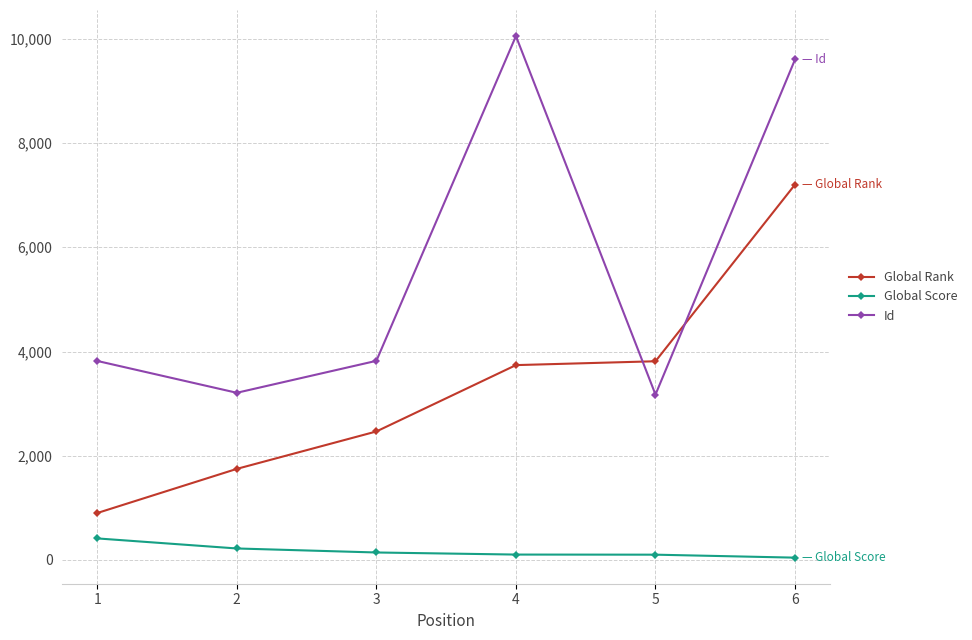

Is the value of Id at 6 greater than the value of Global Score at 1?

Yes